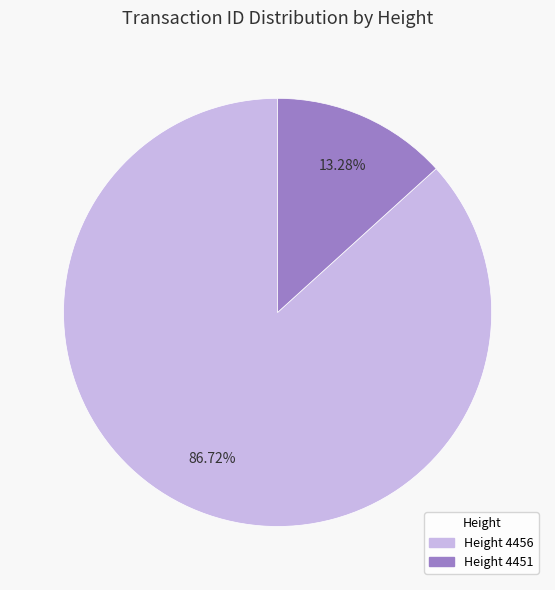

Does any single category account for the majority?

Yes